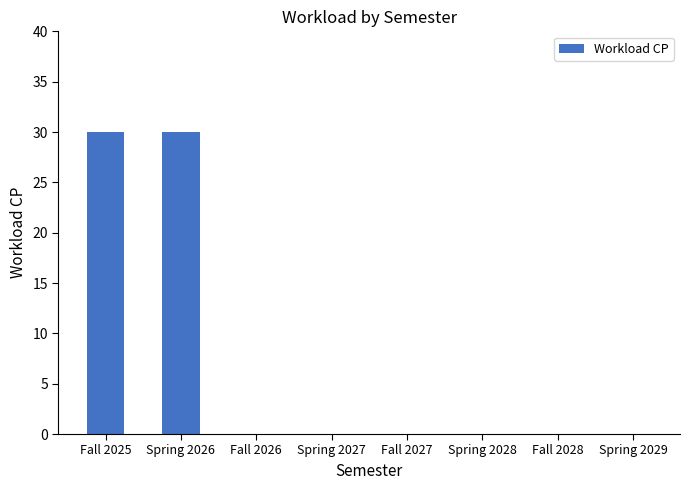

Count the number of data series in this chart.

1